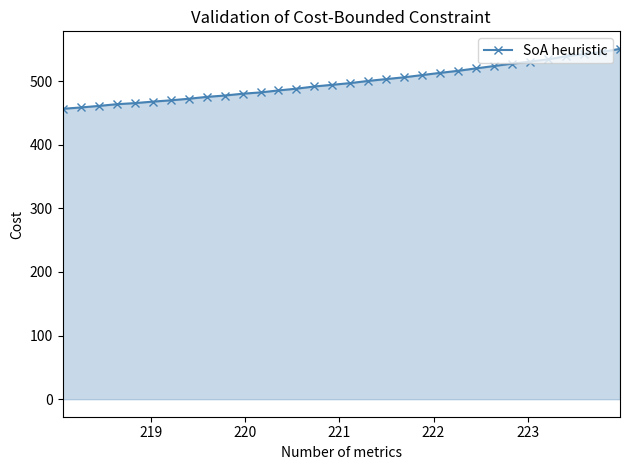

How many lines are shown in the chart?

1